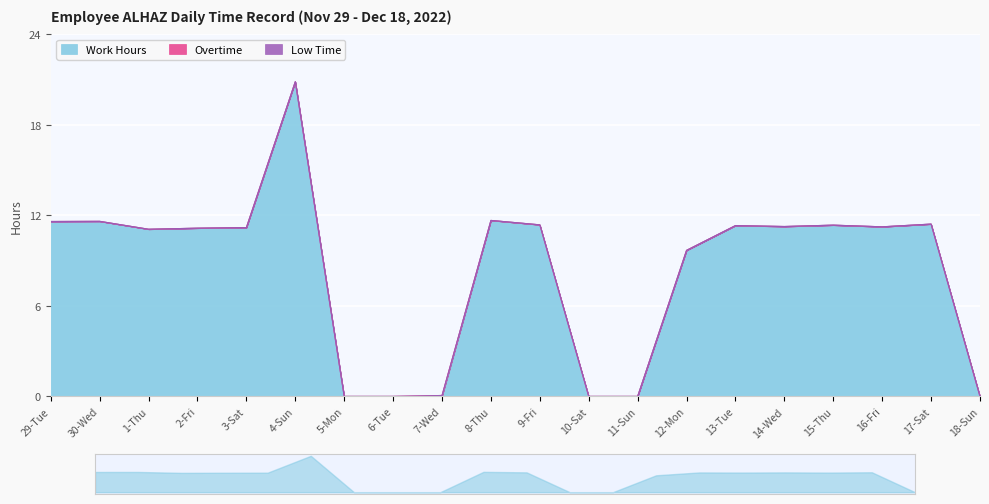

Which category has the highest value across all series?

4-Sun